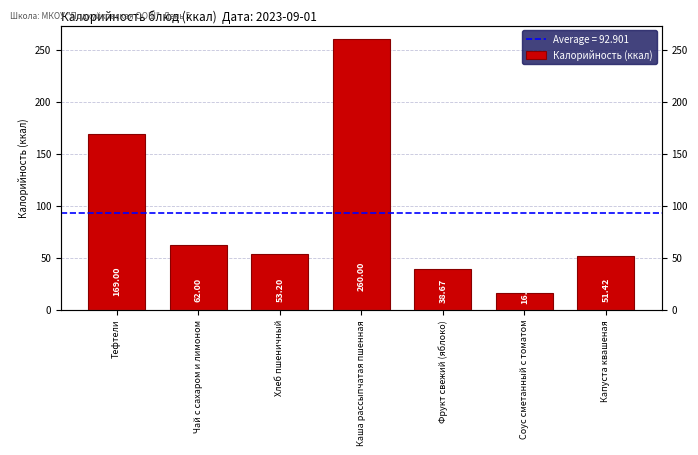

List the labels in order of value, smallest first.

Соус сметанный с томатом, Фрукт свежий (яблоко), Капуста квашеная, Хлеб пшеничный, Чай с сахаром и лимоном, Тефтели, Каша рассыпчатая пшенная